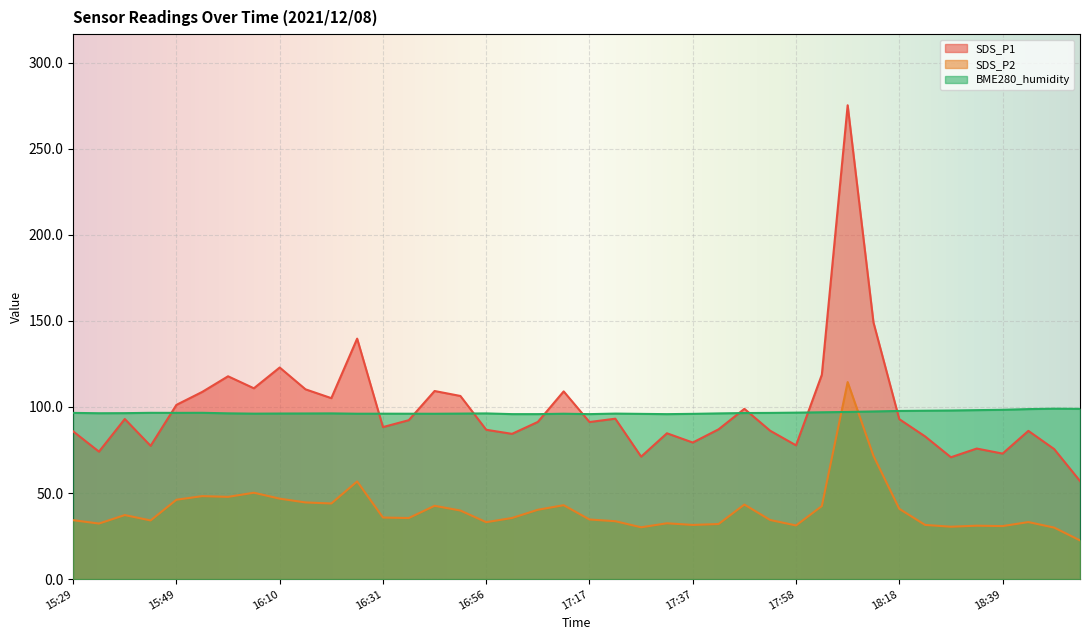

What is the label of the 35th point from the left?

18:28